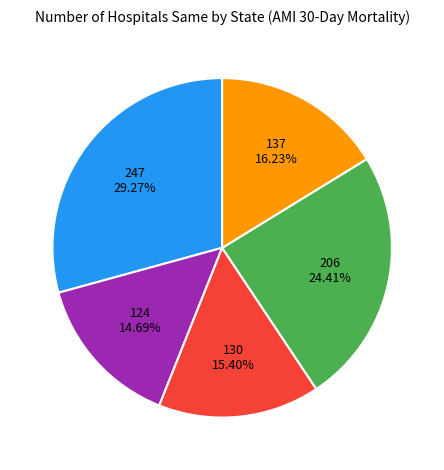

Does any single category account for the majority?

No